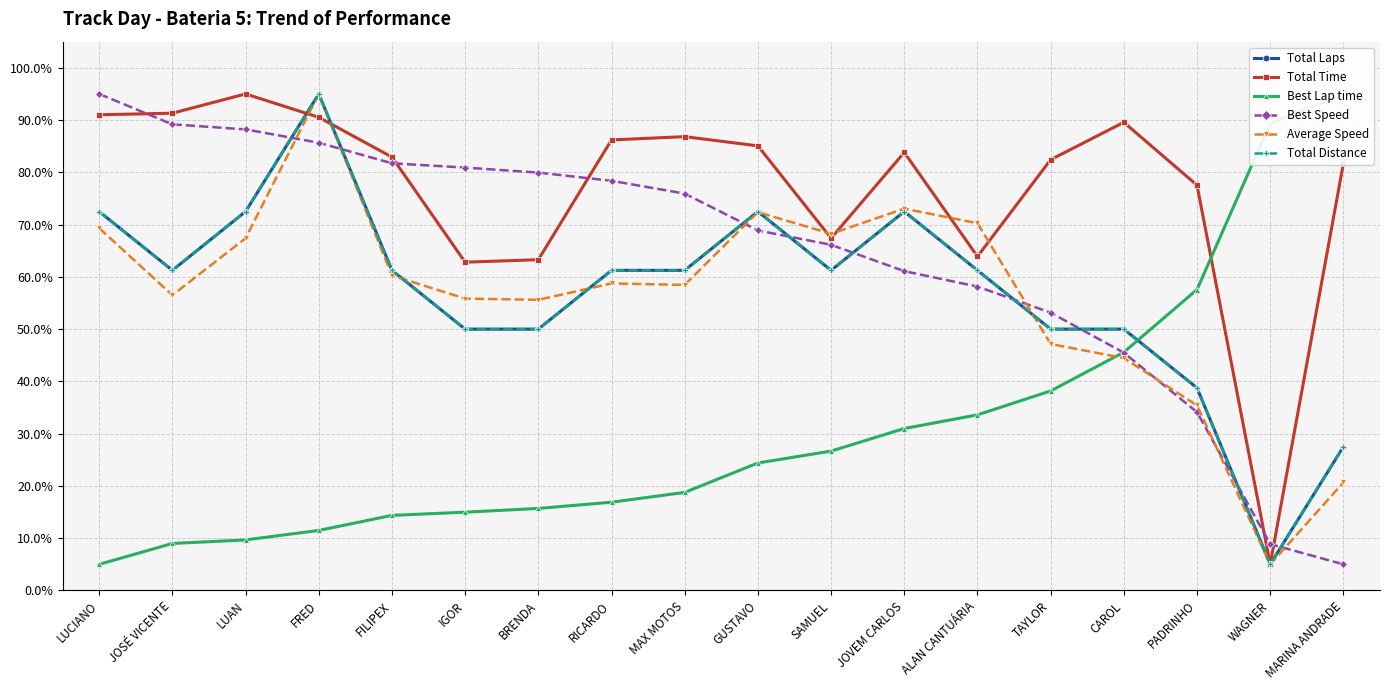

What is the label of the 12th point from the right?

BRENDA